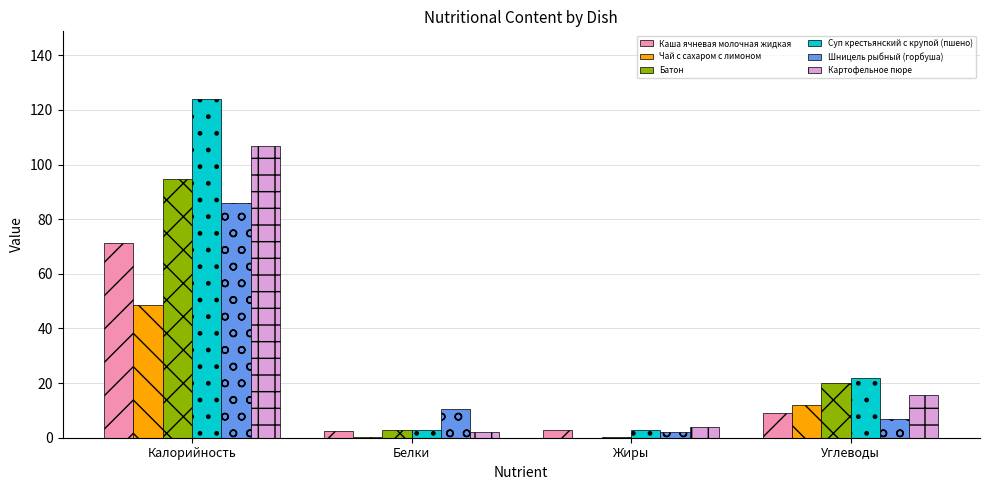

What value does the Каша ячневая молочная жидкая series have at Жиры?

2.8